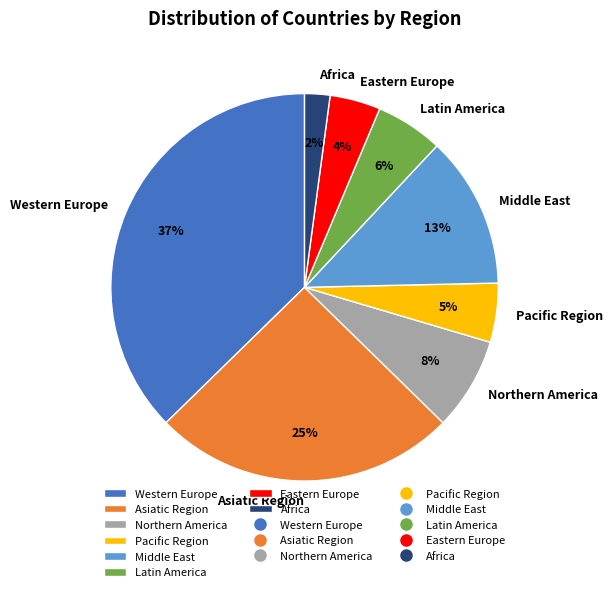

To the nearest percent, what is the average slice percentage?

12%